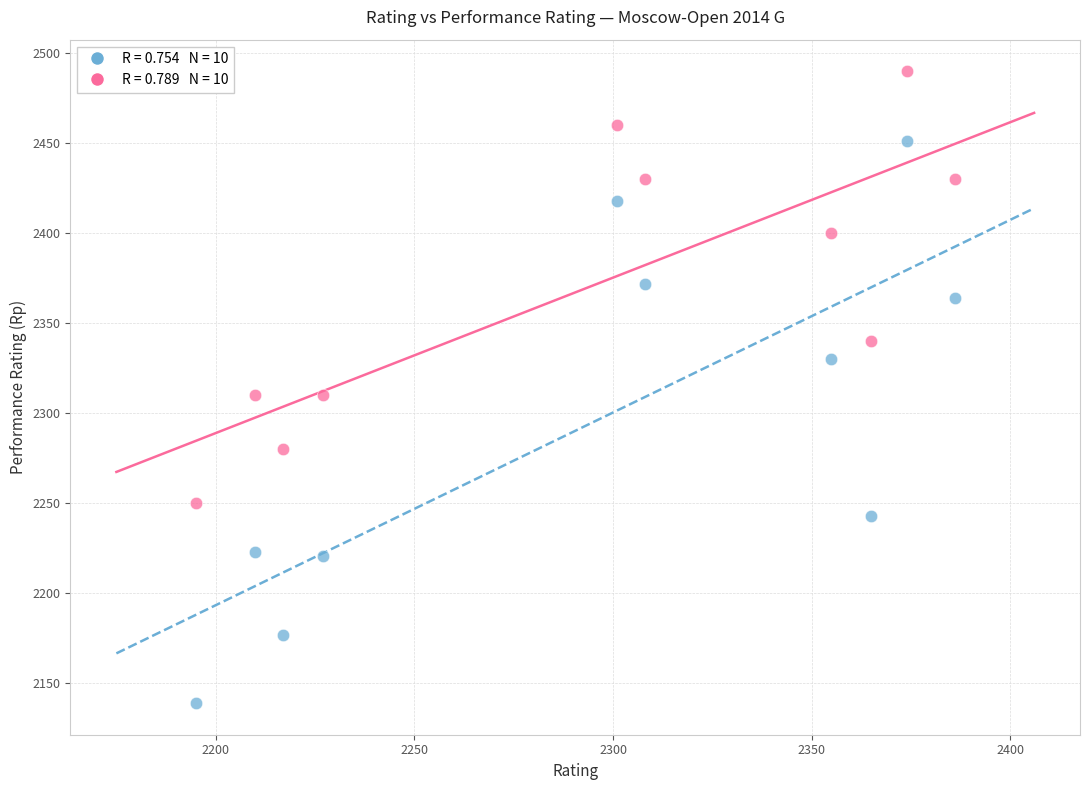

Across all data points, what is the range of X values (max minus min)?

191